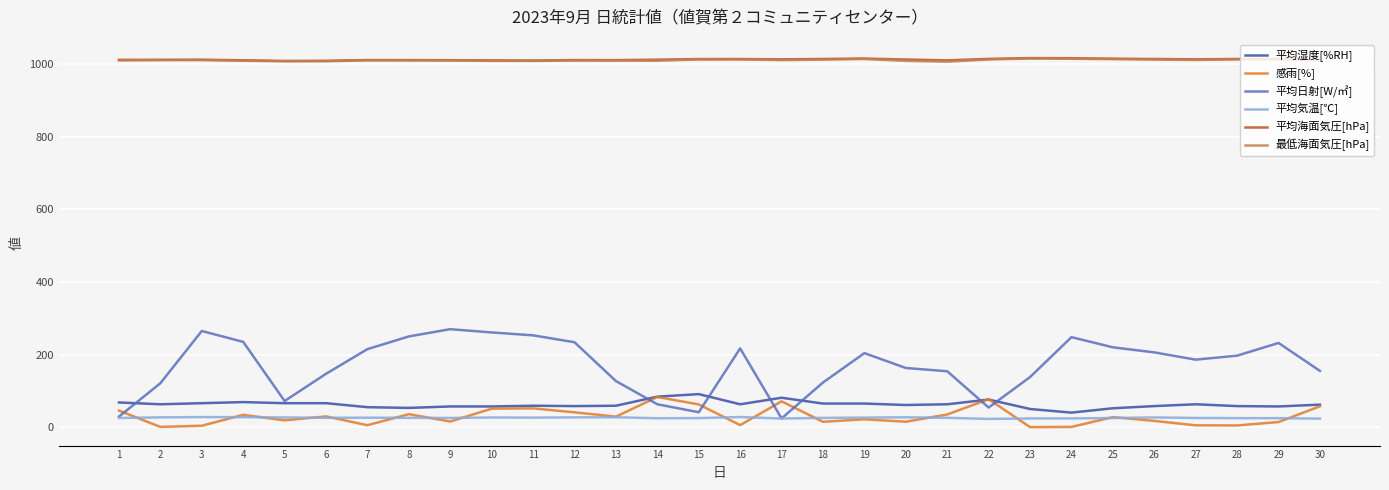

Is it true that 平均日射[W/㎡] equals 72.0 at 5?

True